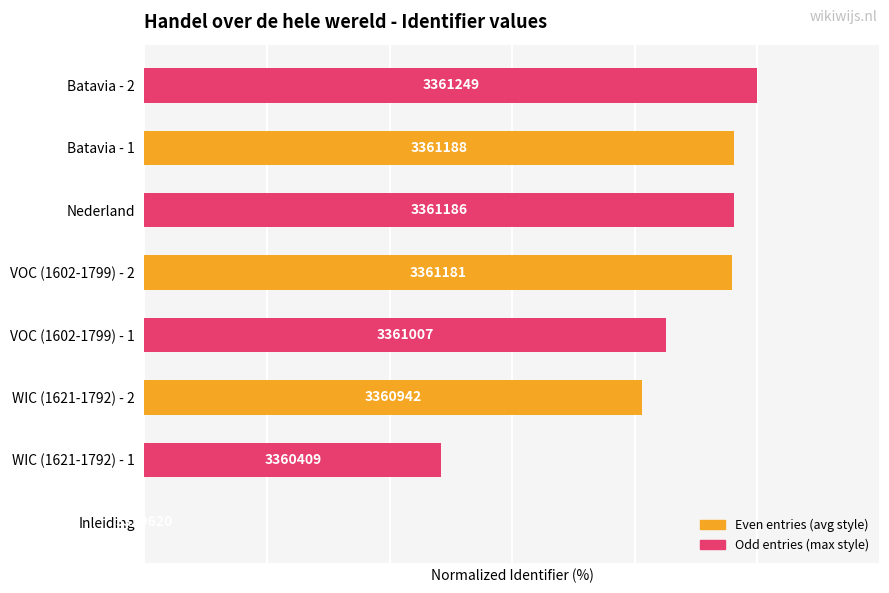

Are the bars horizontal?

Yes